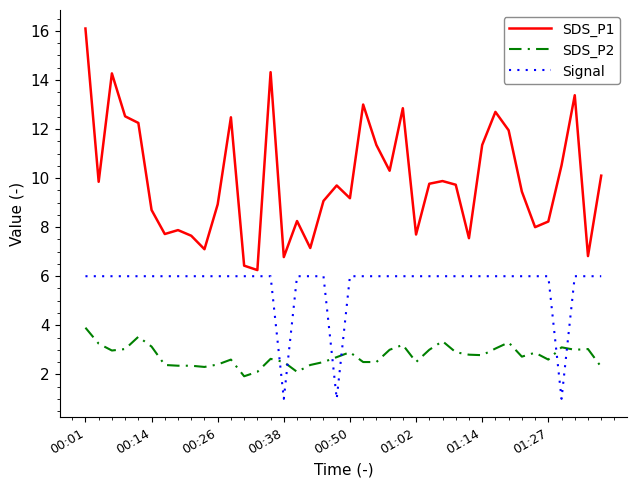

How many values in the Signal series exceed 5?

37